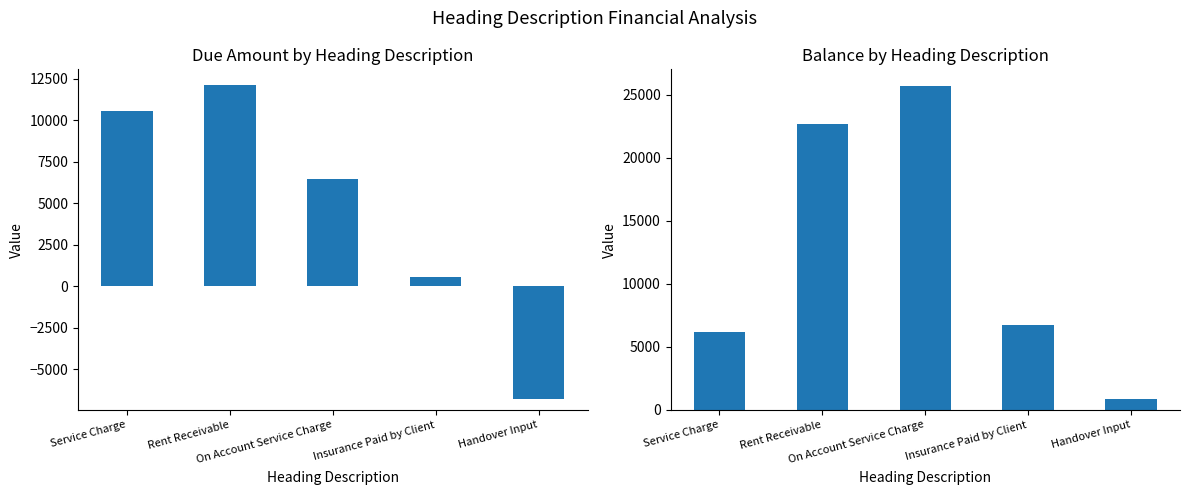

How many values in the Balance series exceed 6709?

3